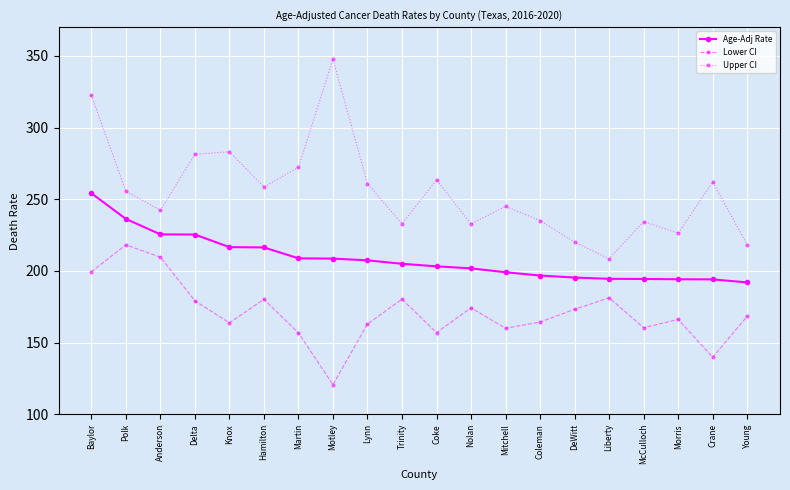

Where is the first local maximum for Lower CI?

Polk